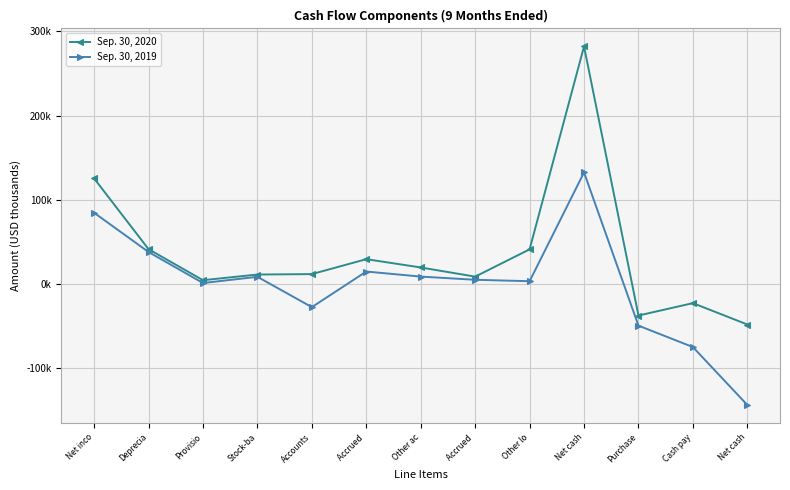

What are all the series names shown in the legend?

Sep. 30, 2020, Sep. 30, 2019